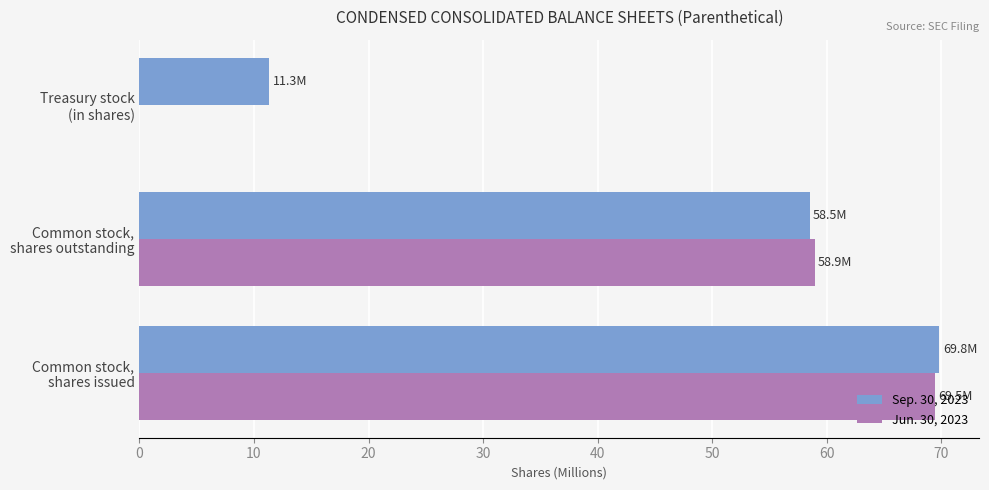

What is the sum of all Sep. 30, 2023 values?

139.7